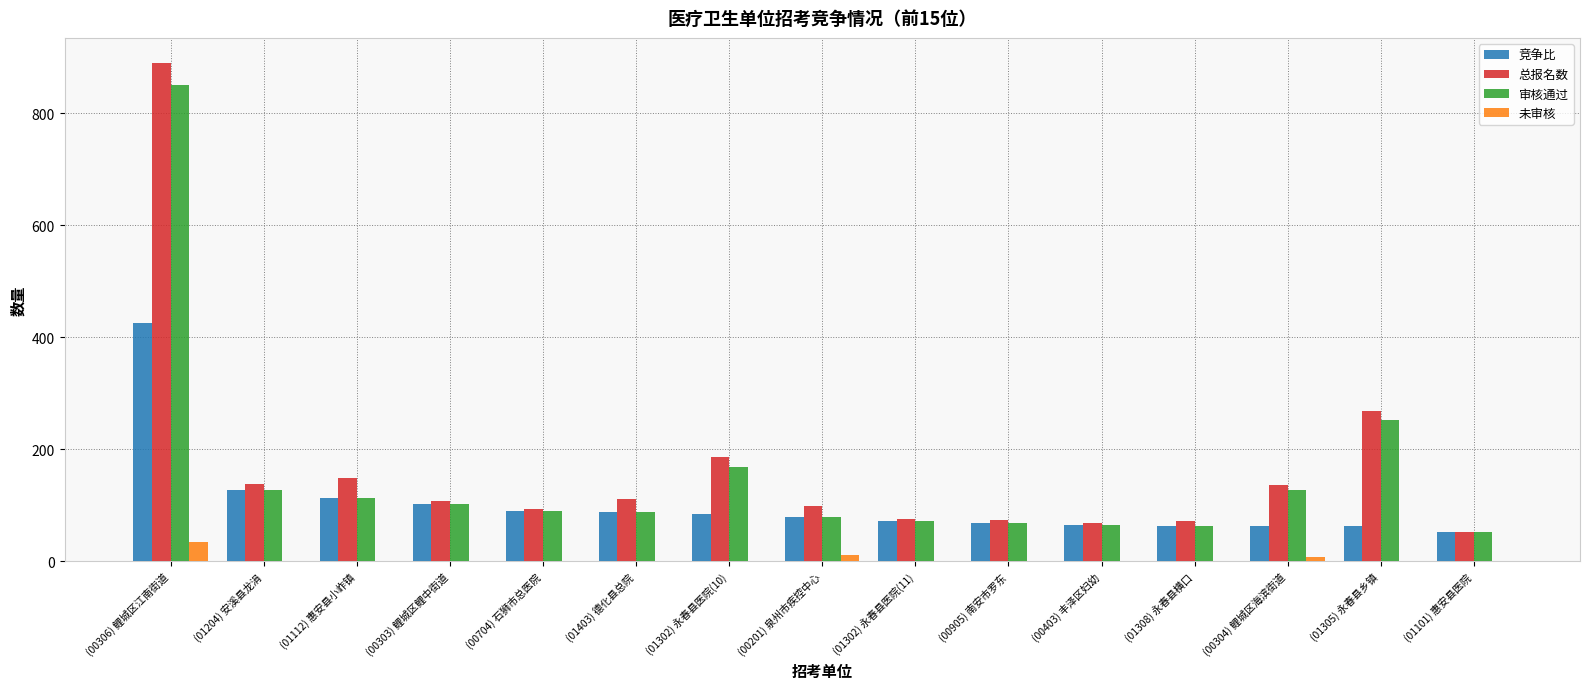

What is the highest value of the 竞争比 series?

425.5